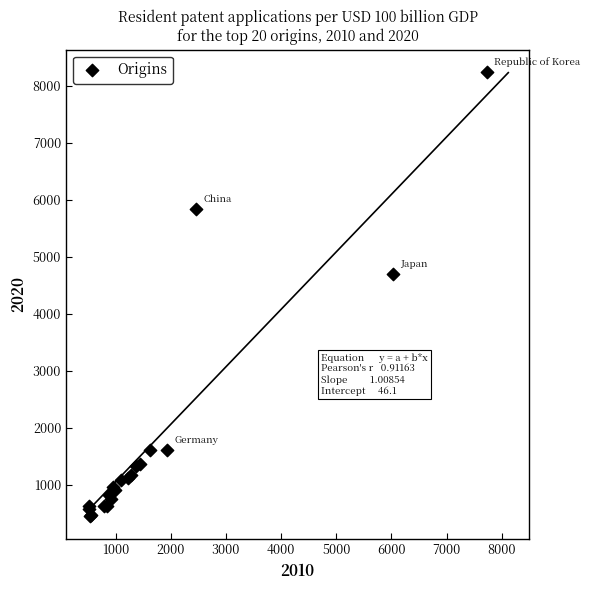

What Y value in the scatter plot is closest to 4347?

4696